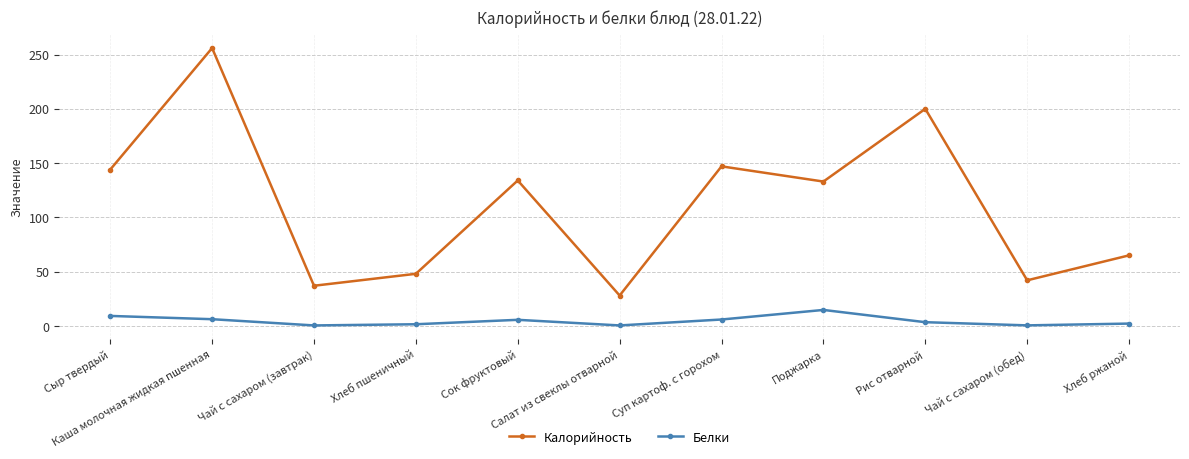

How many lines are shown in the chart?

2